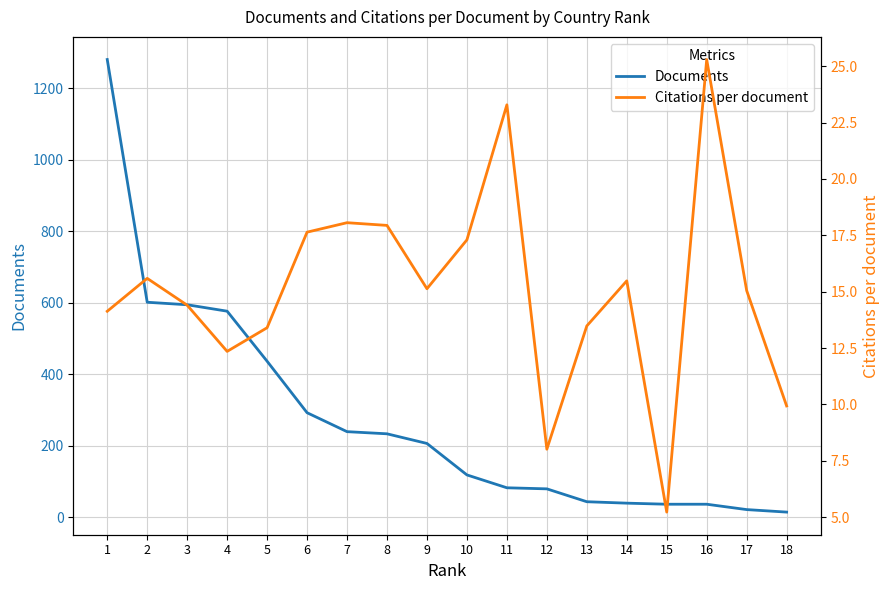

How many data points in Citations per document are less than 15?

8